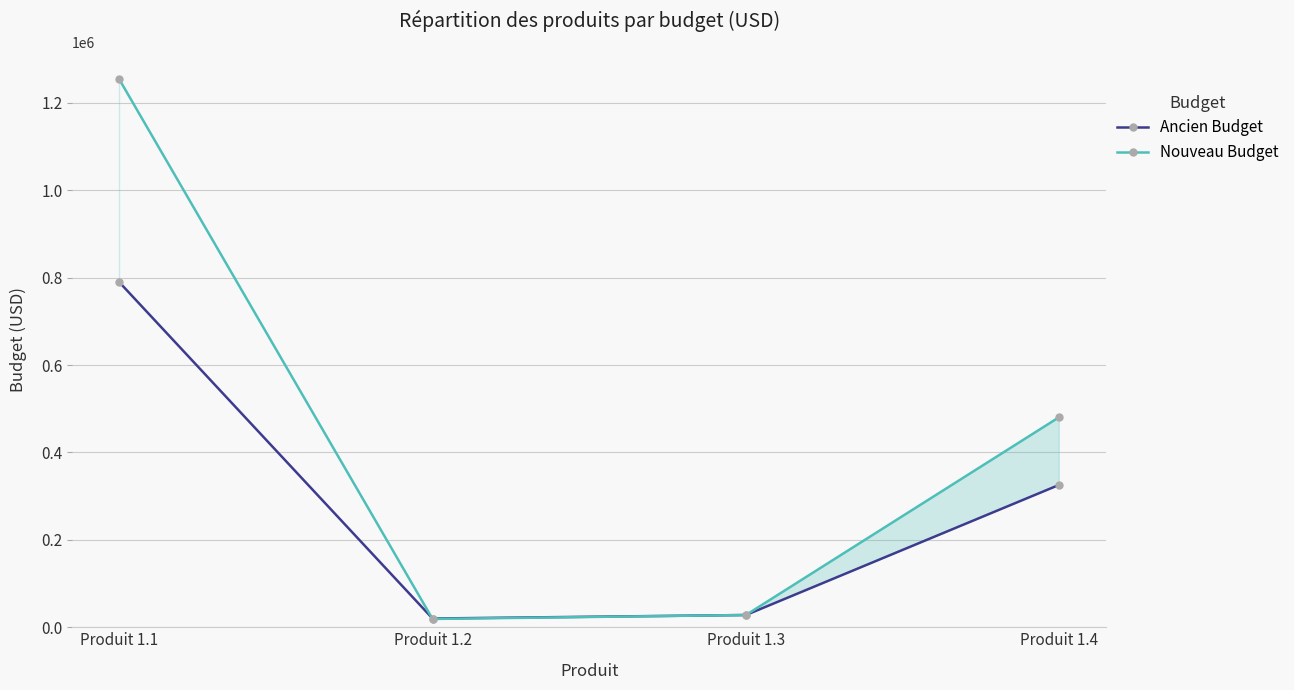

Which label corresponds to the largest value in the chart?

Produit 1.1